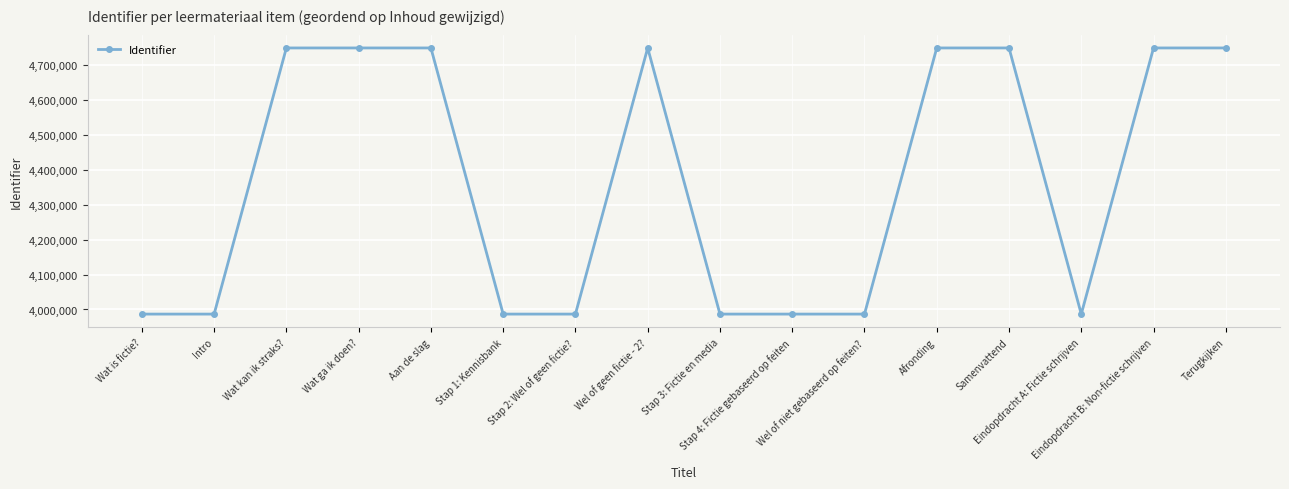

Does the chart have visible grid lines?

Yes